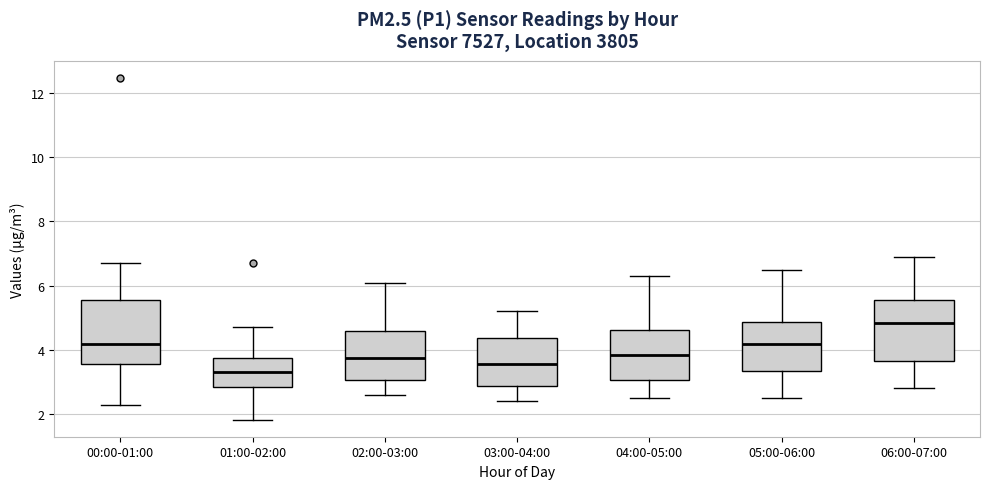

Reading left to right, transcribe this box plot: for each box, give where its median line is, the range the box spans, and where its two whiskers end, as read against the y-axis. The values are not printed on the chart, so give them approximately, as read against the axis.

00:00-01:00: median 4.2, box 3.6 to 5.6, whiskers 2.4 to 6.8
01:00-02:00: median 3.4, box 2.8 to 3.8, whiskers 1.8 to 4.8
02:00-03:00: median 3.8, box 3.0 to 4.6, whiskers 2.6 to 6.2
03:00-04:00: median 3.6, box 2.8 to 4.4, whiskers 2.4 to 5.2
04:00-05:00: median 3.8, box 3.0 to 4.6, whiskers 2.6 to 6.4
05:00-06:00: median 4.2, box 3.4 to 4.8, whiskers 2.6 to 6.6
06:00-07:00: median 4.8, box 3.6 to 5.6, whiskers 2.8 to 7.0